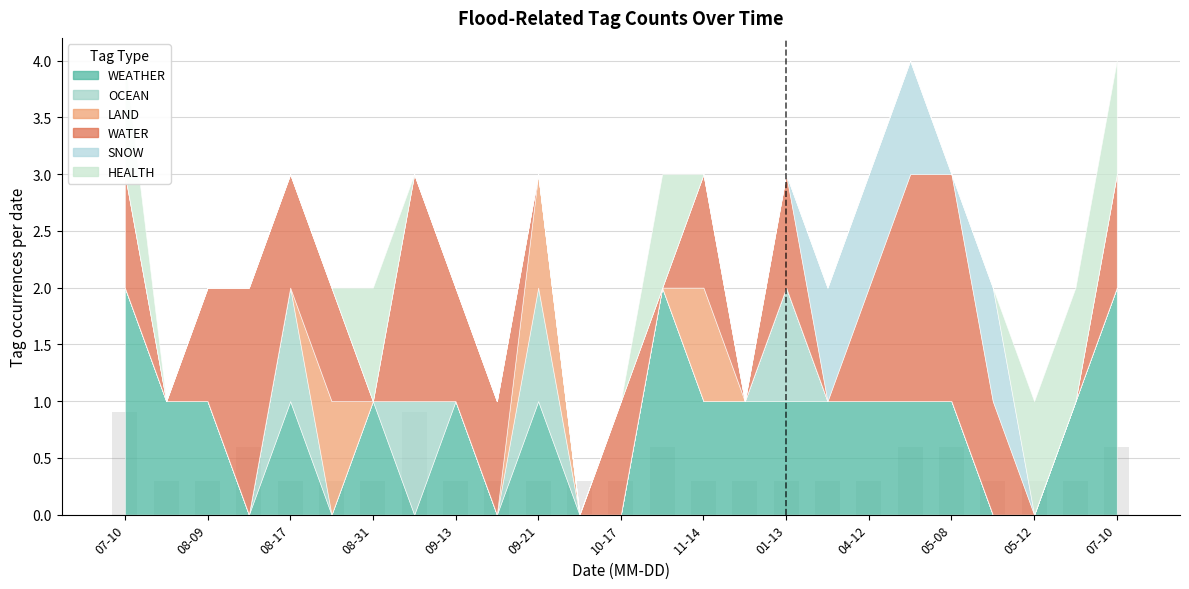

Reading left to right, transcribe all the data shown in this chart.

0.9	0.3	0.3	0.6	0.3	0.3	0.3	0.9	0.3	0.3	0.3	0.3	0.3	0.6	0.3	0.3	0.3	0.3	0.3	0.6	0.6	0.3	0.3	0.3	0.6